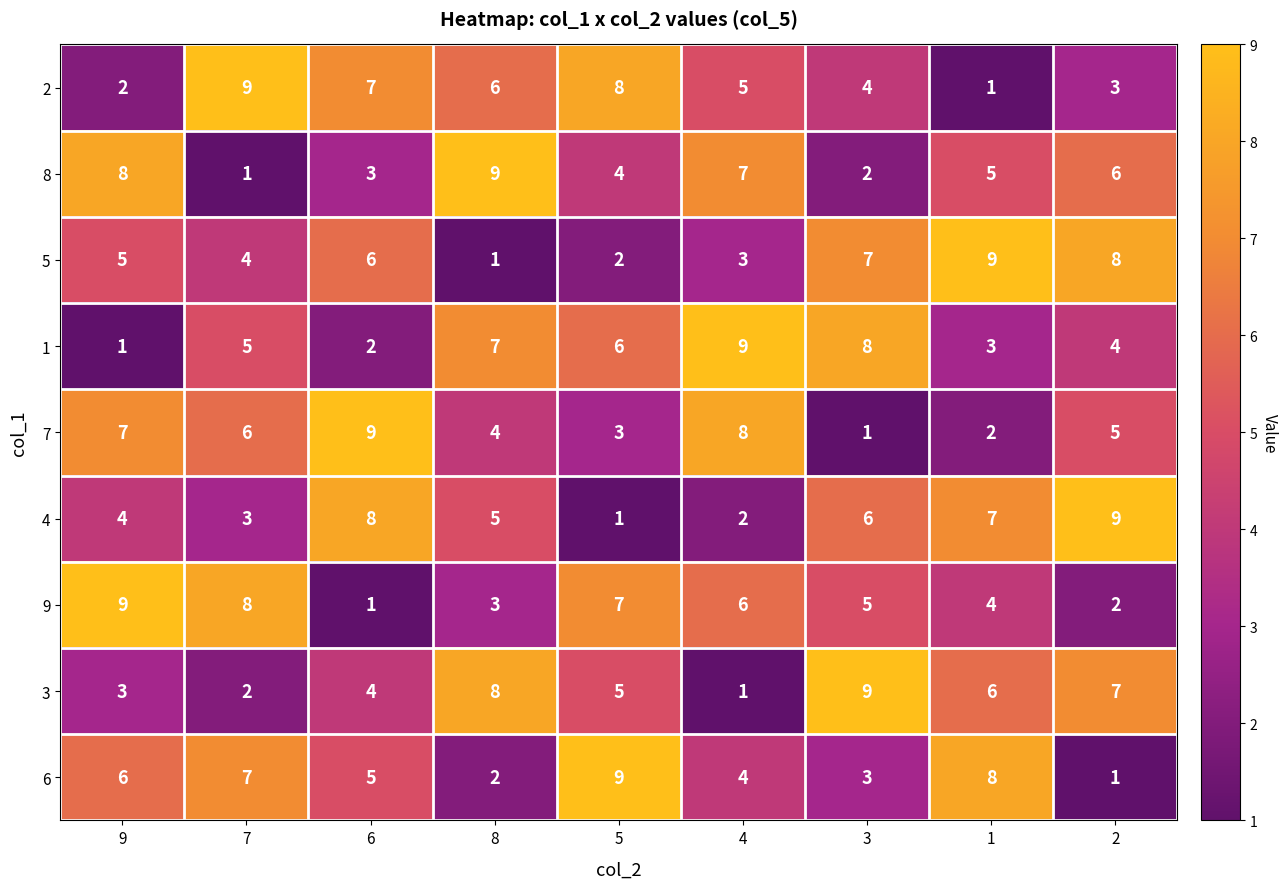

The value of 8 at 7 is 1. True or false?

True